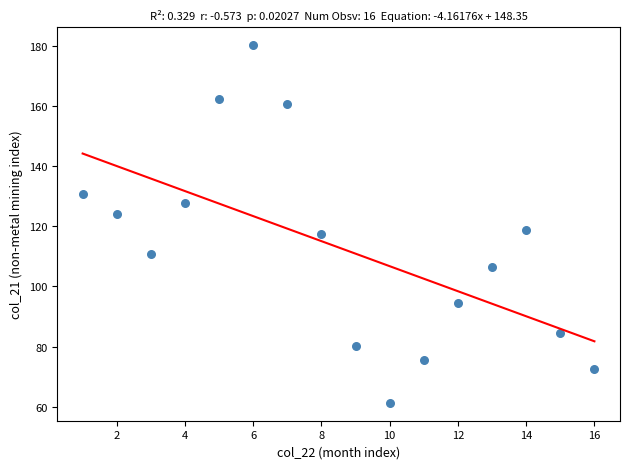

What is the range of X values (max minus min)?

15.0